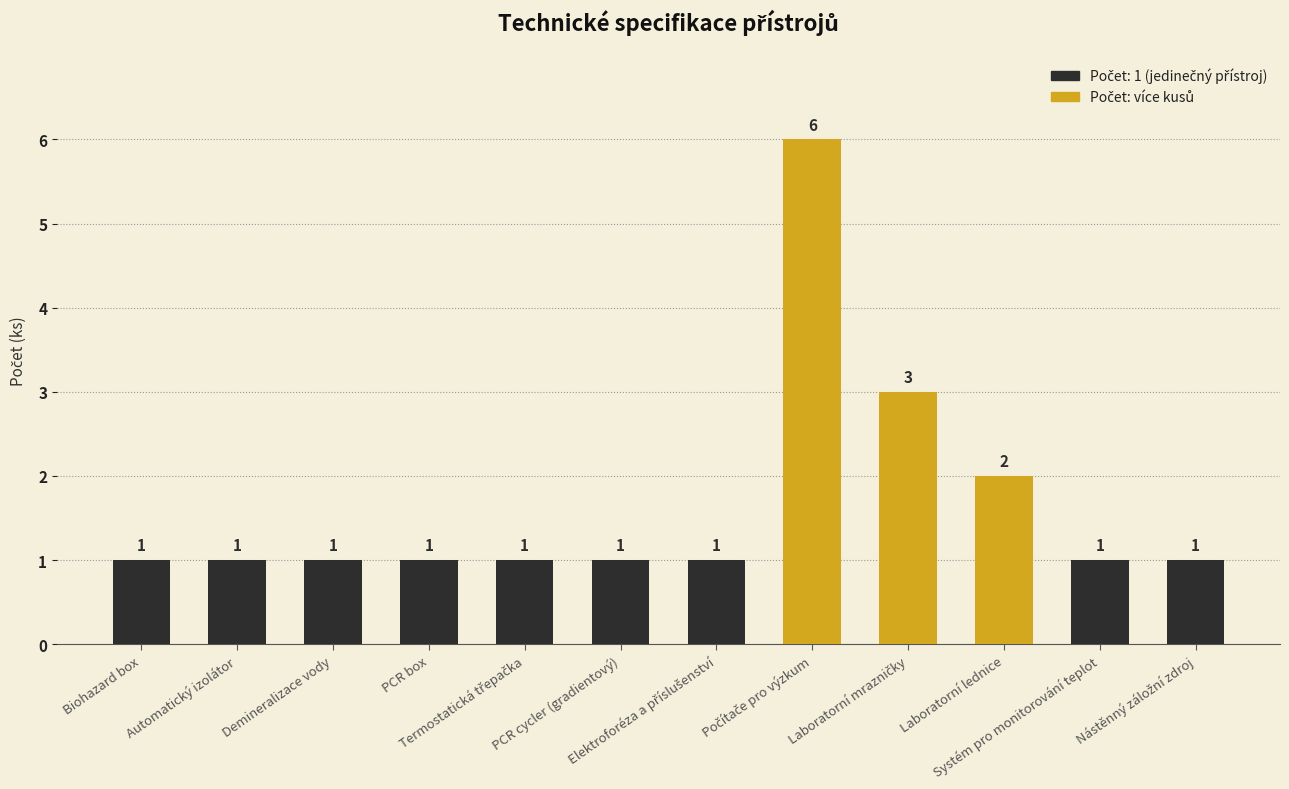

How many values are between 1 and 2?

10